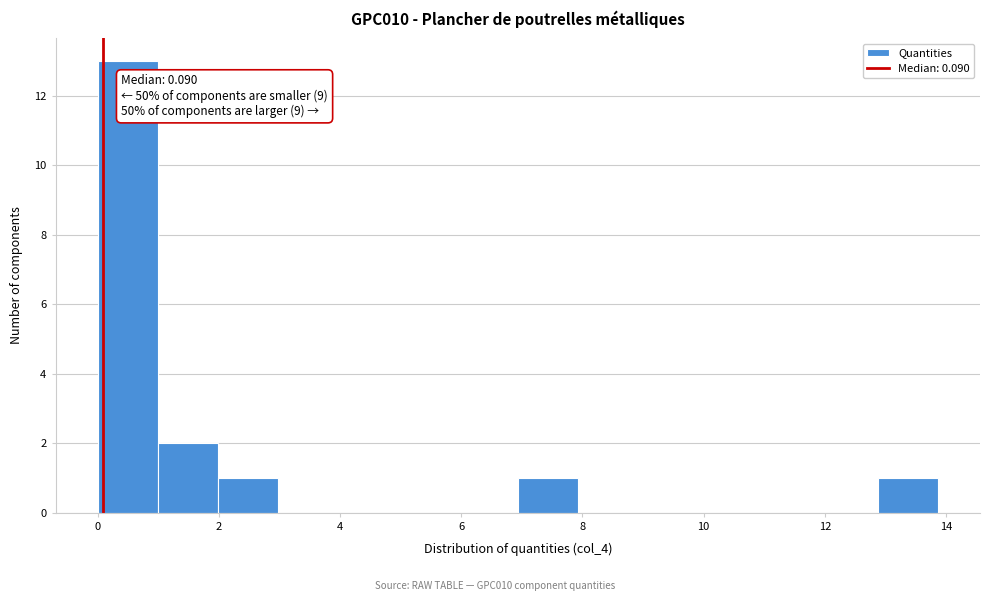

Which range on the x-axis has the tallest bar?

0.0 to 1.0